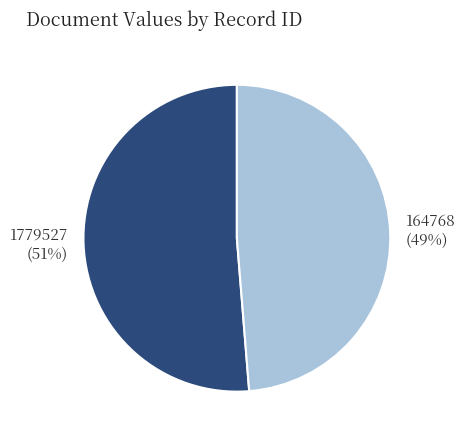

What percentage is the 1779527 slice, to the nearest percent?

51%